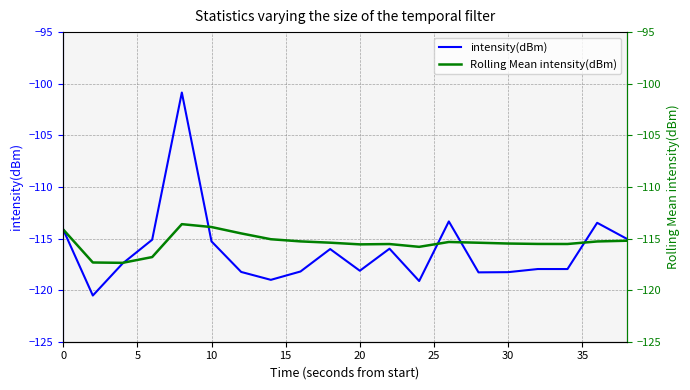

How many interior local peaks does the intensity(dBm) series have?

6